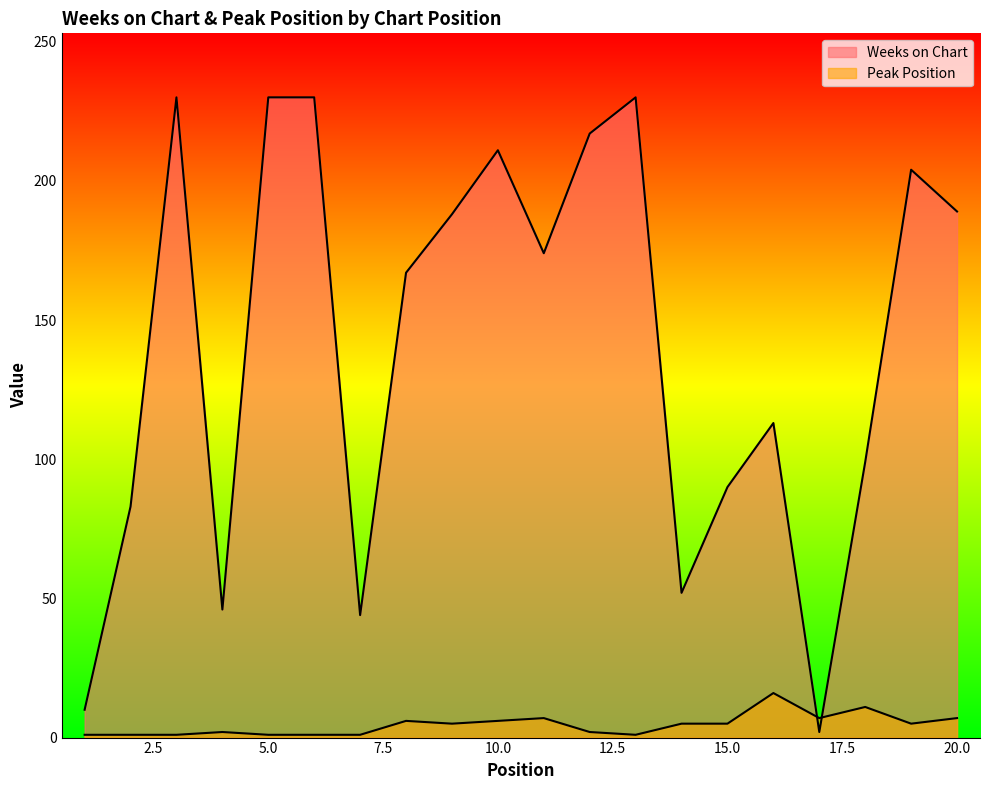

Which category has the highest value in the Weeks on Chart series?

3